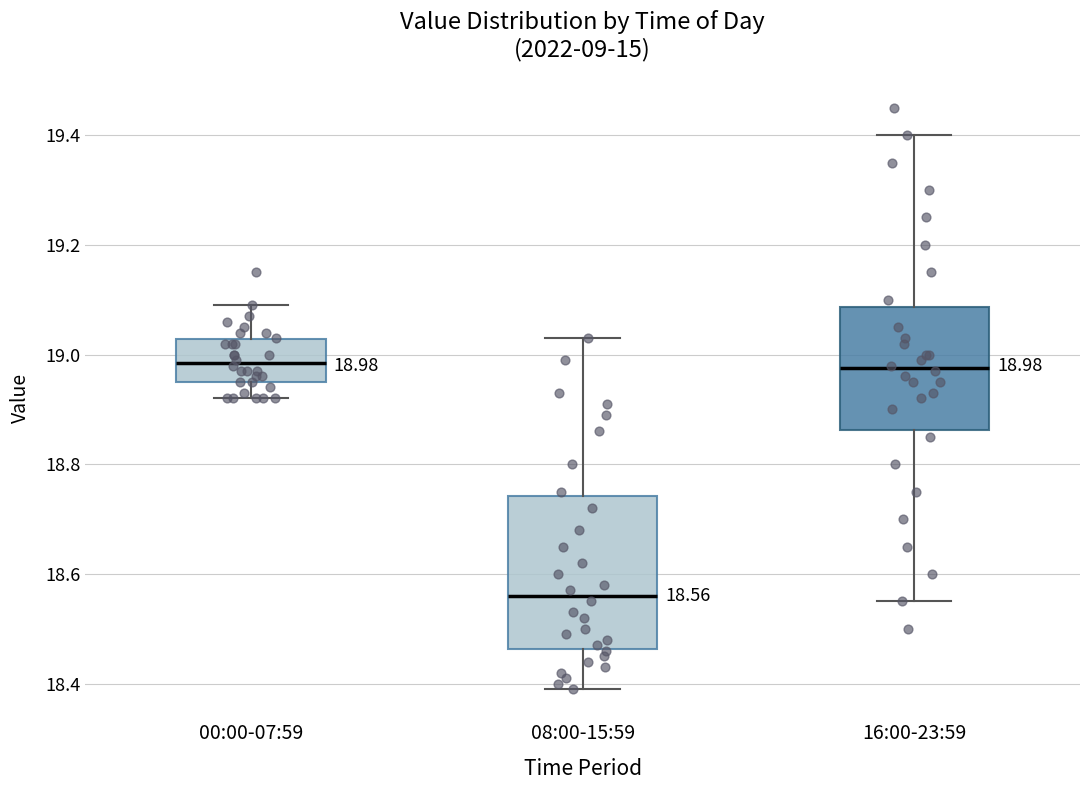

Which box is the tallest, from its lower edge to its upper edge?

08:00-15:59